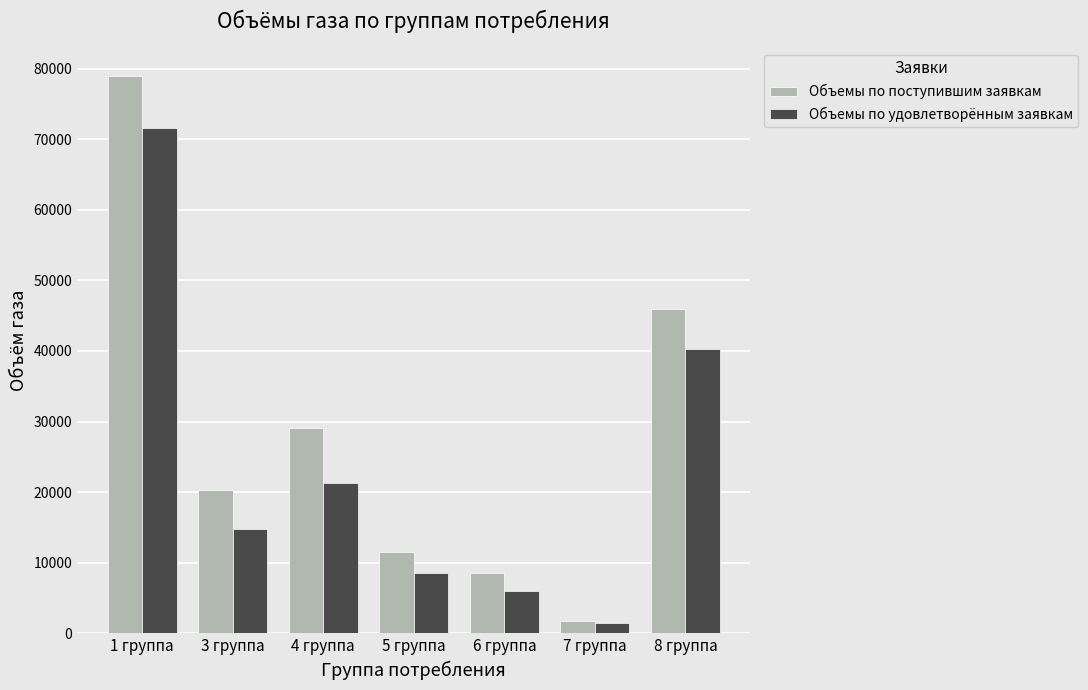

What are all the series names shown in the legend?

Объемы по поступившим заявкам, Объемы по удовлетворённым заявкам